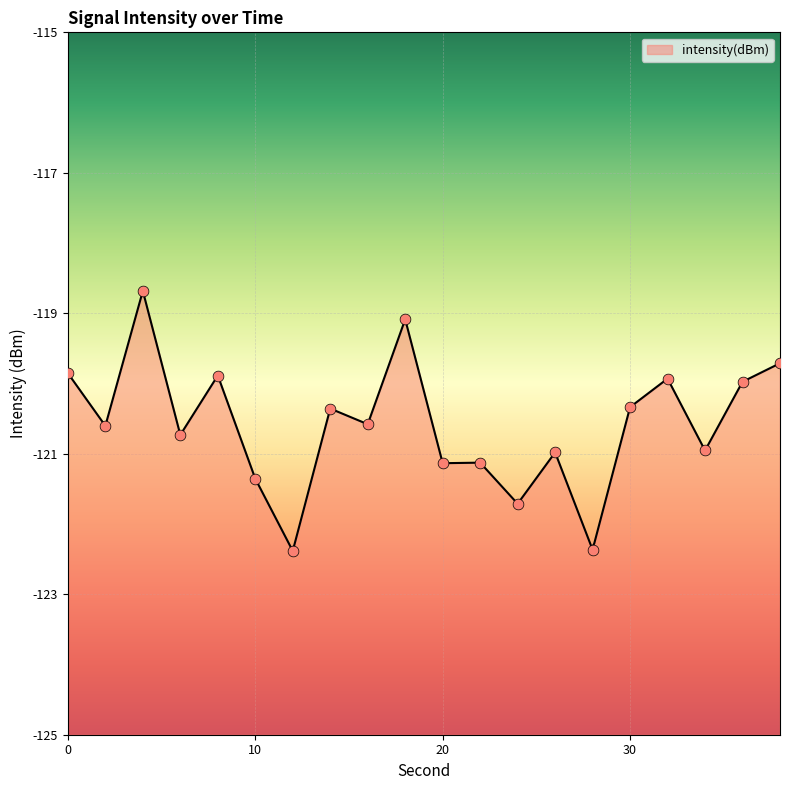

Between 34 and 8, which is larger?

8